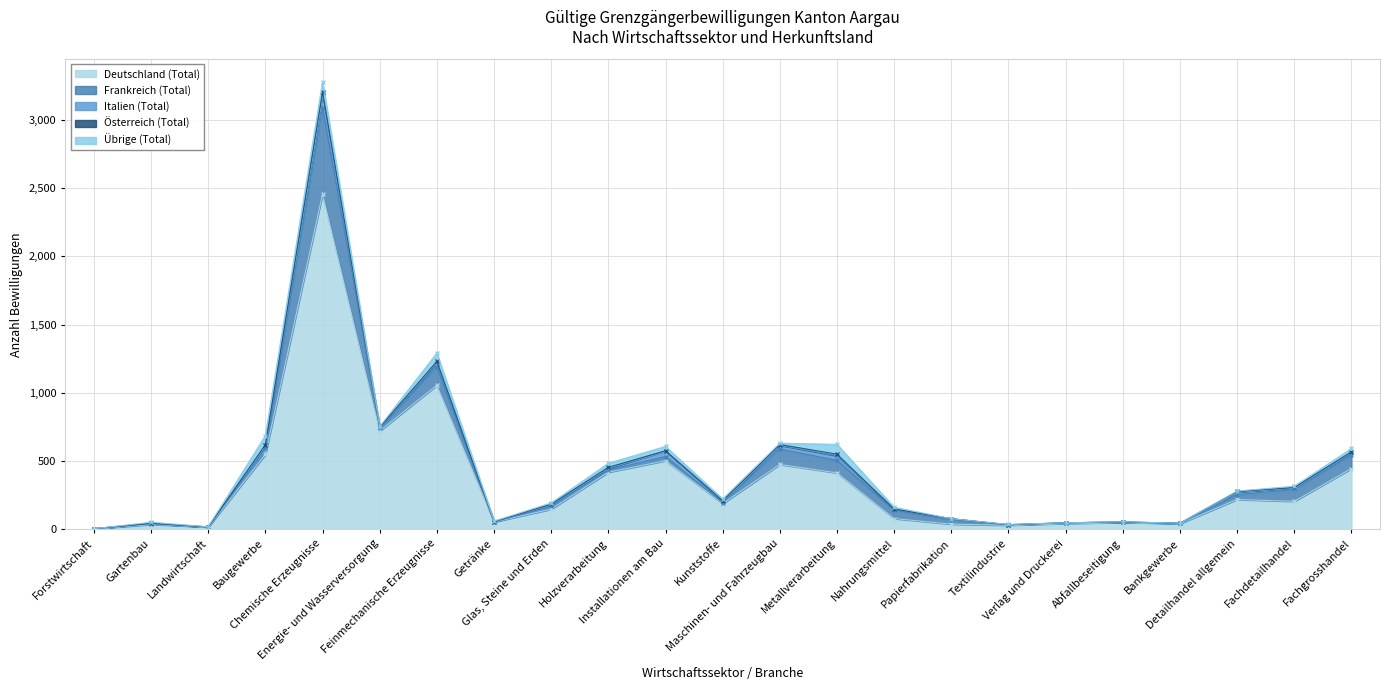

At which label does Deutschland (Total) first exceed 188?

Baugewerbe